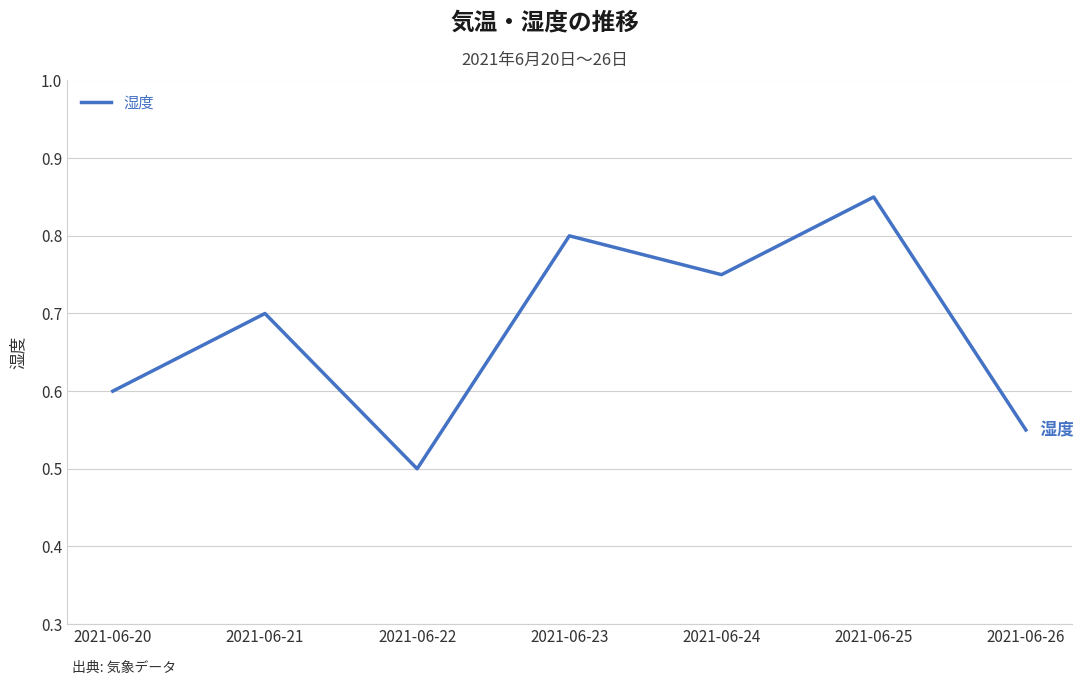

Where is the first local minimum?

2021-06-22